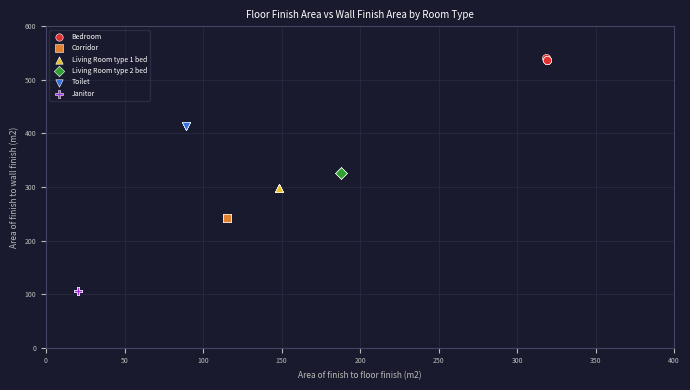

Which series contains the lowest Y value?

Janitor